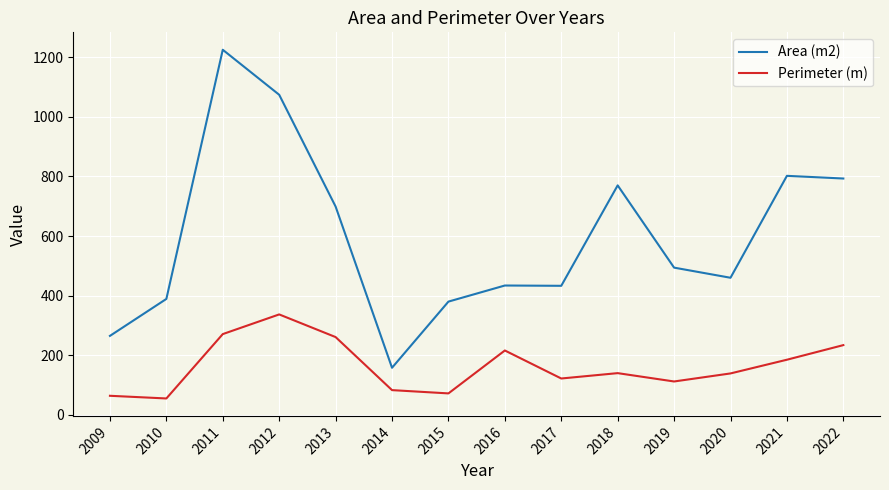

What is the difference between the maximum and second lowest values in the Perimeter (m) series?

273